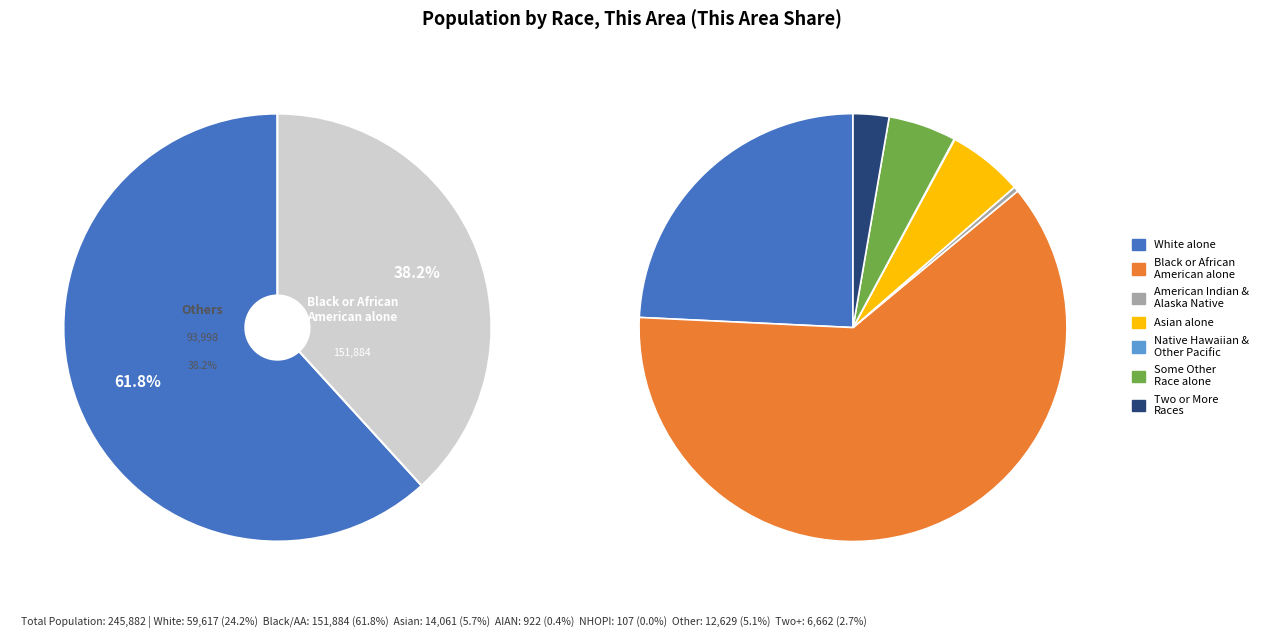

To the nearest percent, what is the average slice percentage?

14%